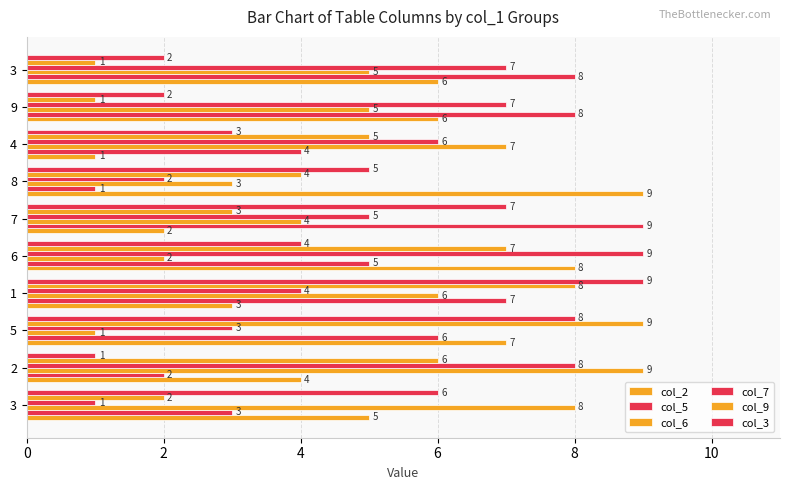

What is the label of the 8th bar from the right?

5